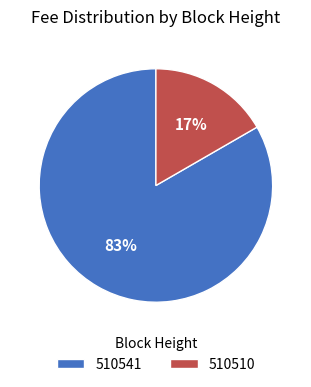

To the nearest percent, what portion does 510541 represent?

83%